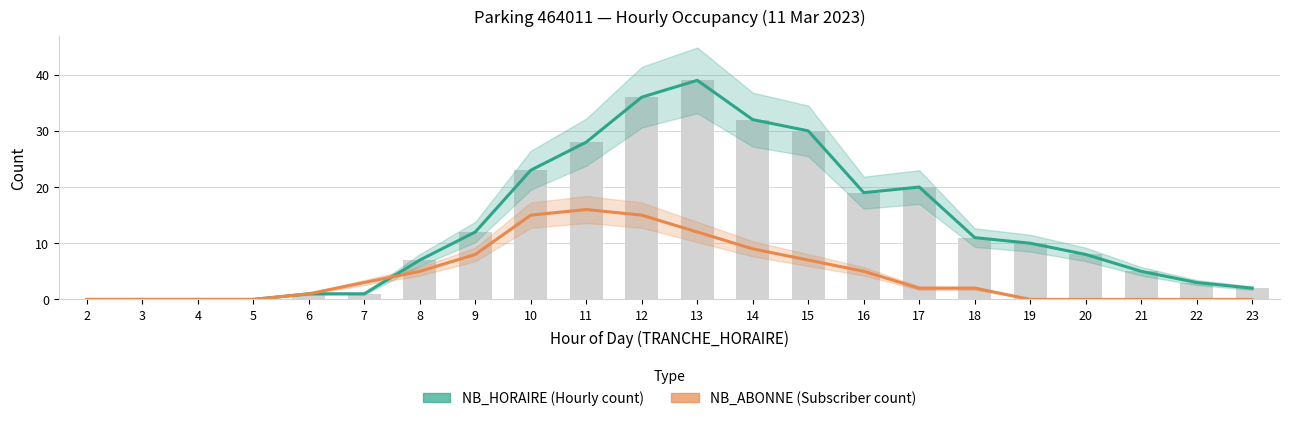

Which category has the lowest value in the NB_HORAIRE series?

2